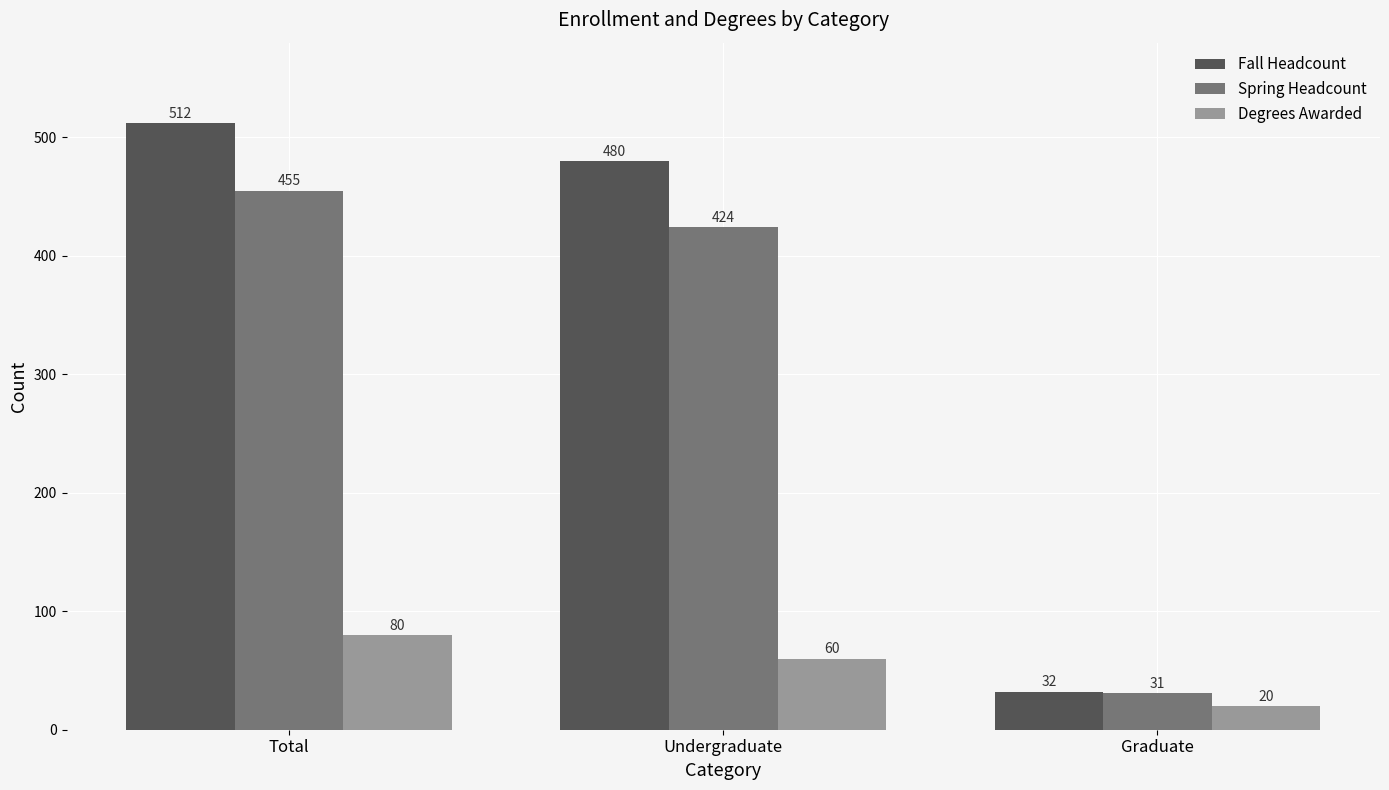

What are all the series names shown in the legend?

Fall Headcount, Spring Headcount, Degrees Awarded